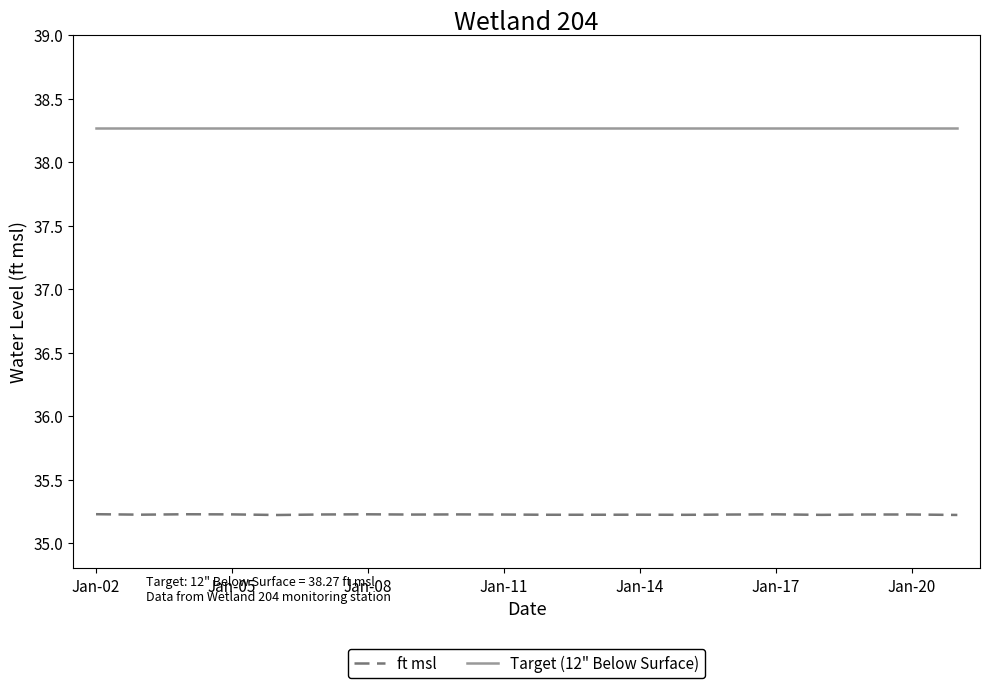

Which series has the largest range (max minus min)?

ft msl